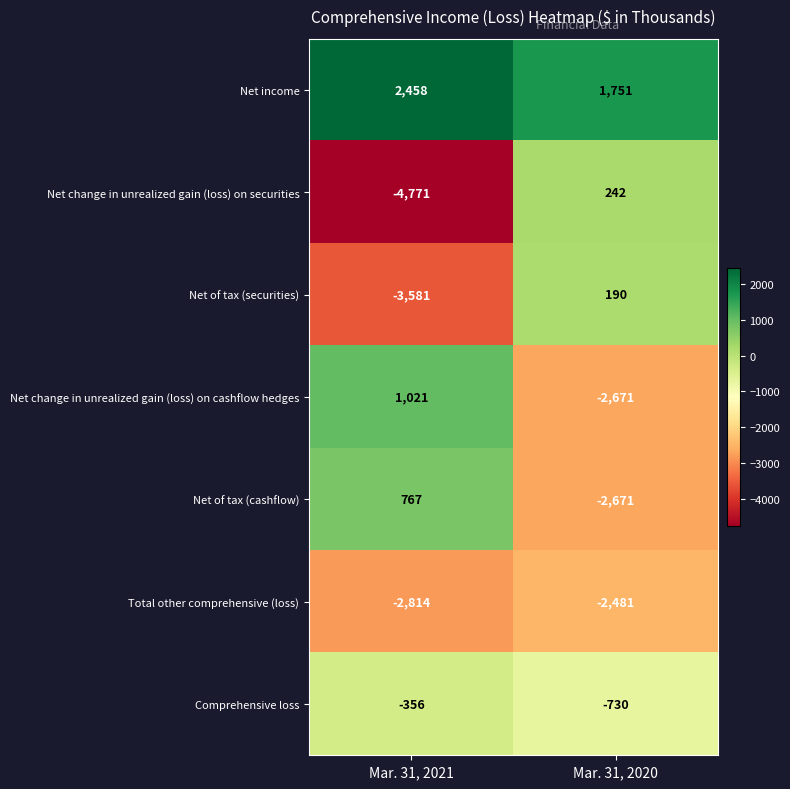

Which series changed the most between Mar. 31, 2021 and Mar. 31, 2020?

Net change in unrealized gain (loss) on securities